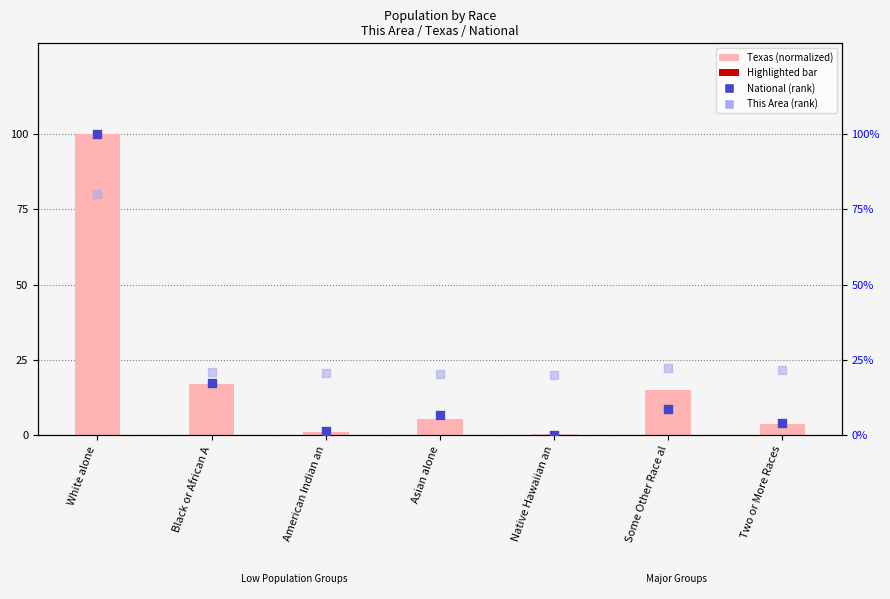

At how many categories does at least one series exceed 47?

1